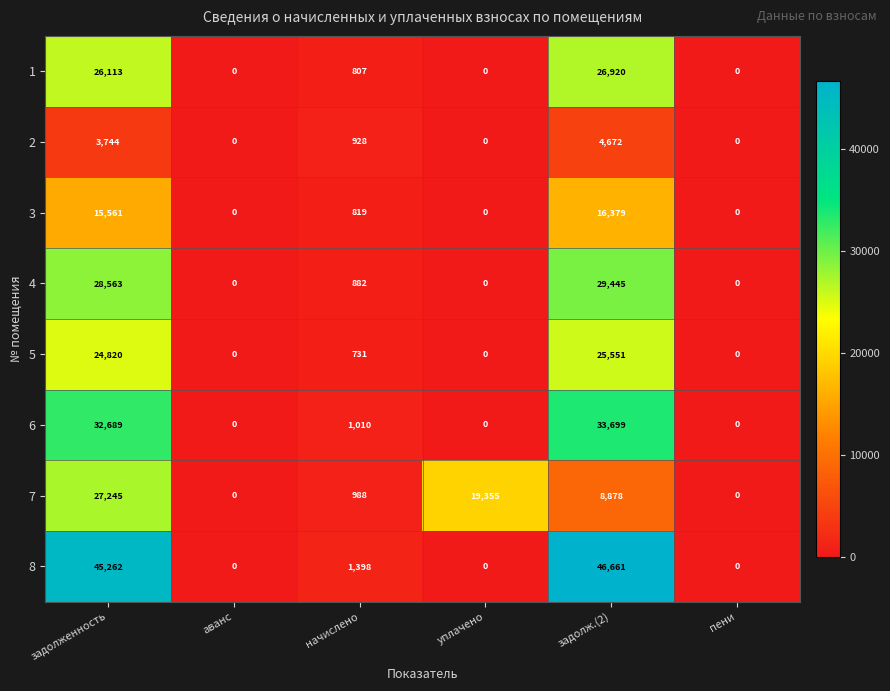

What is the sum of all 3 values?

32759